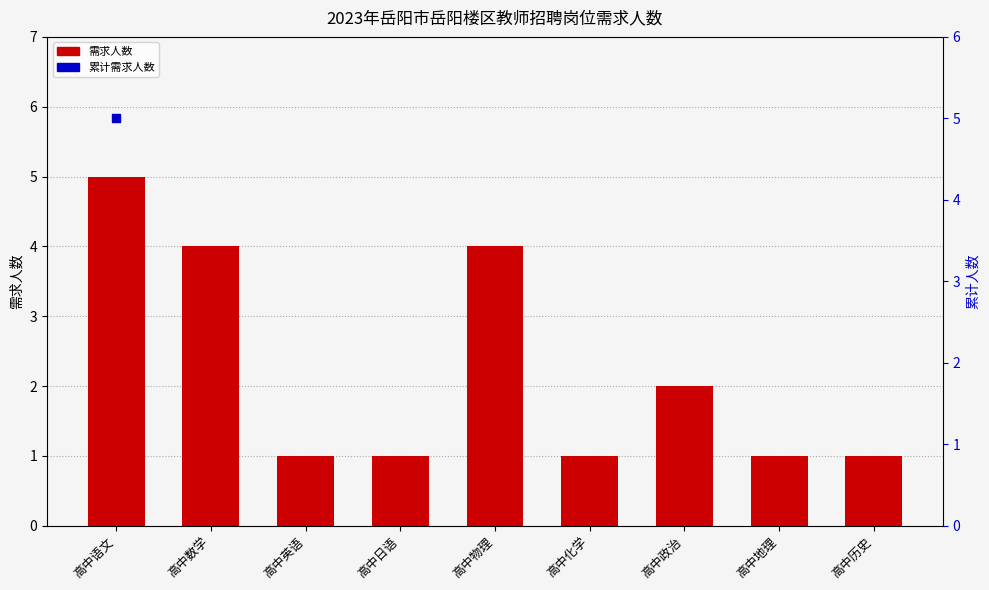

Which series has the largest Y range (max minus min)?

累计需求人数